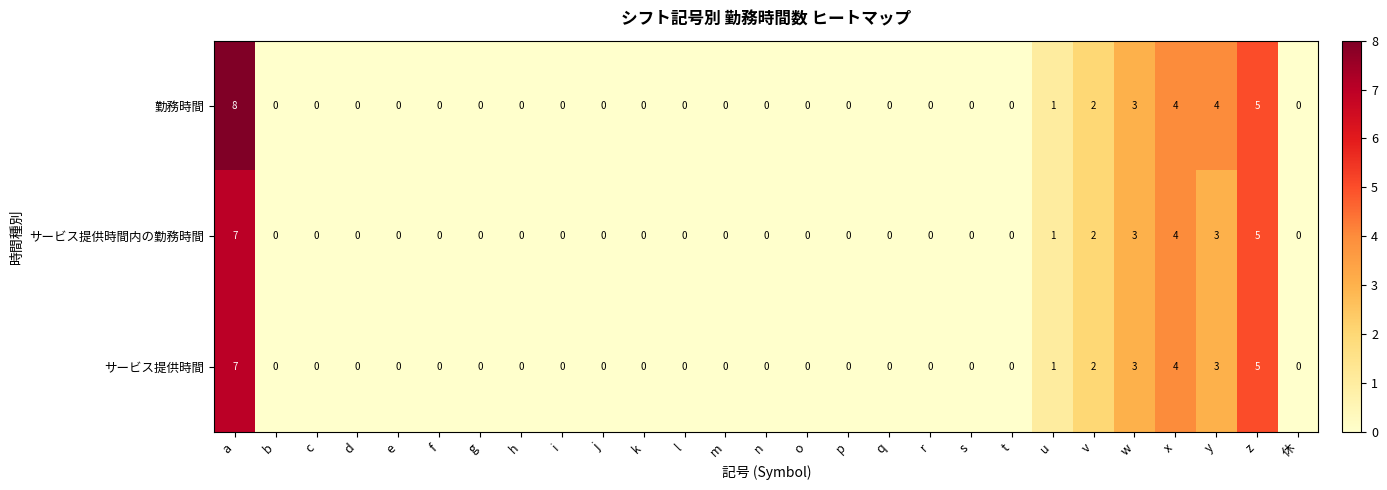

Is it true that サービス提供時間内の勤務時間 equals -5 at r?

False